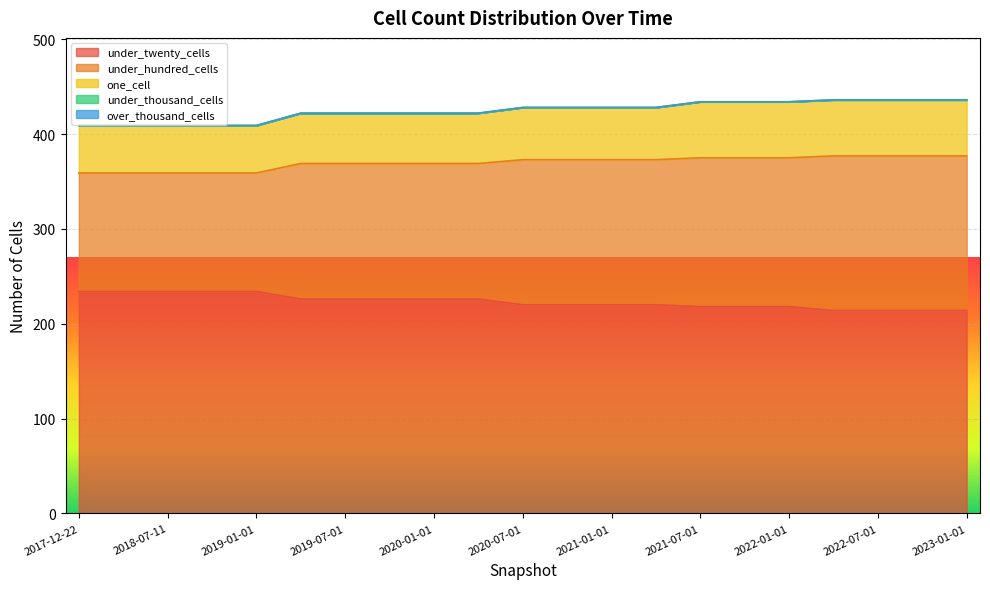

Between 2021-07-01 and 2021-10-01, which series saw the biggest shift?

under_twenty_cells